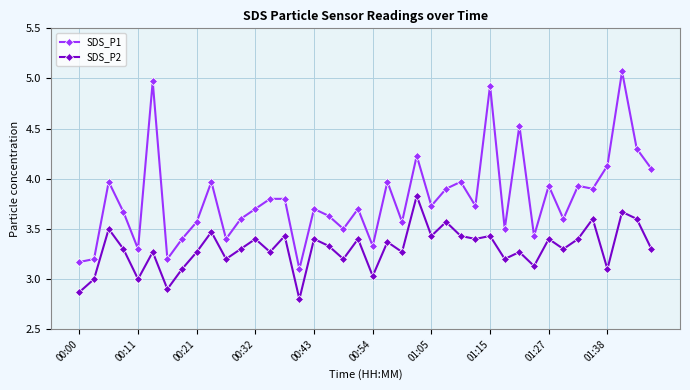

What is the highest value of the SDS_P1 series?

5.1